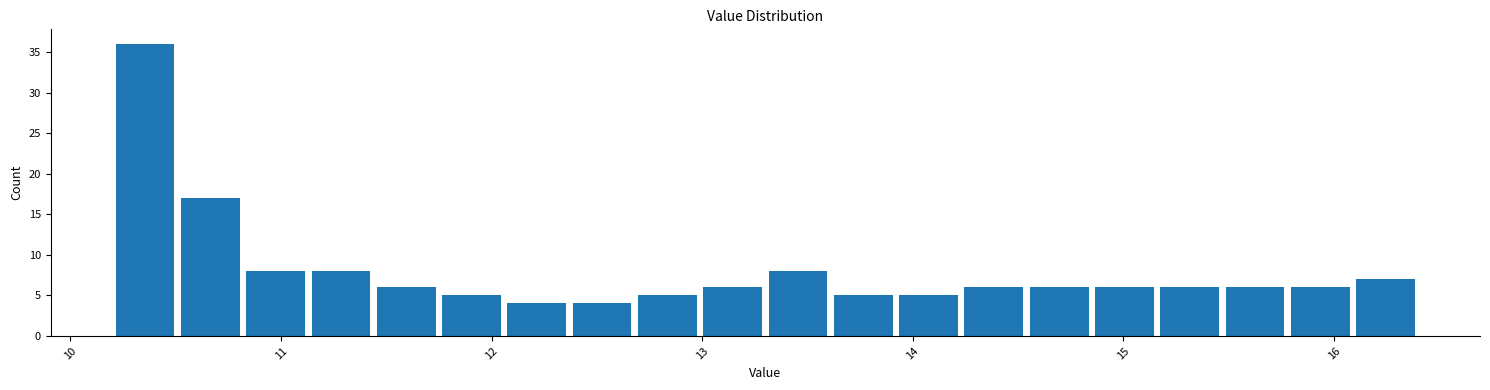

Read against the x-axis, roughly where is the centre of the tallest bar?

10.4